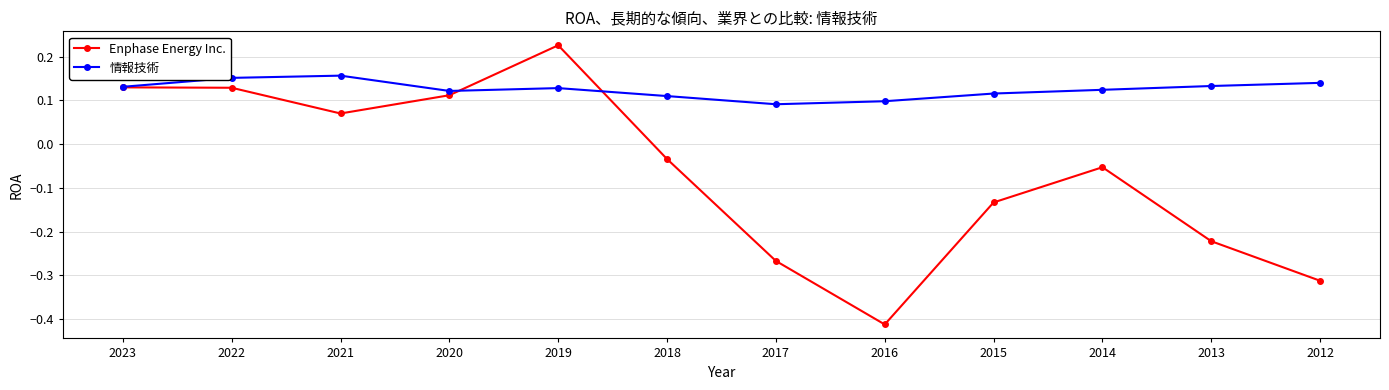

True or false: 情報技術 has more than 0 interior local peaks.

True